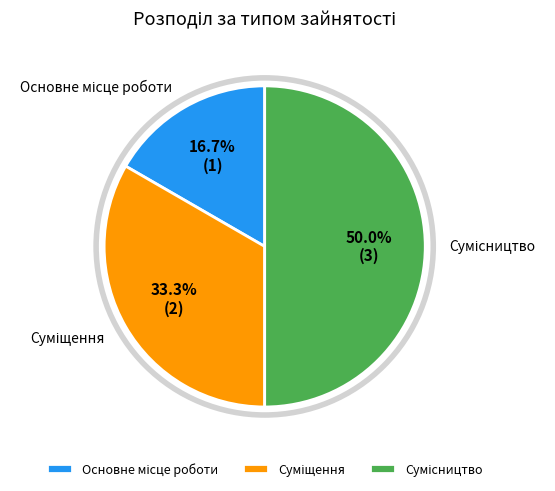

How many slices are in this pie chart?

3